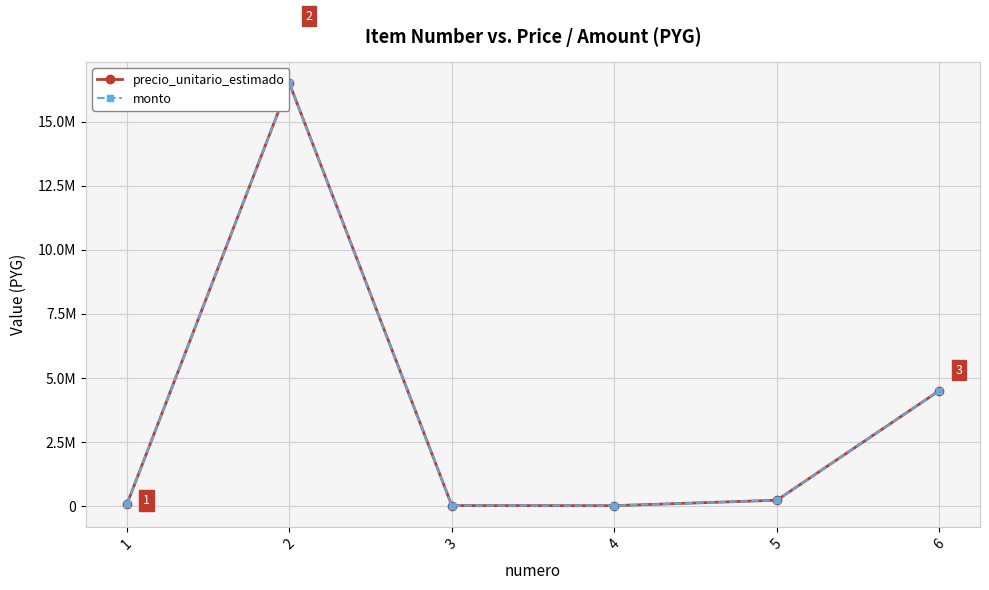

Does the chart have visible grid lines?

Yes